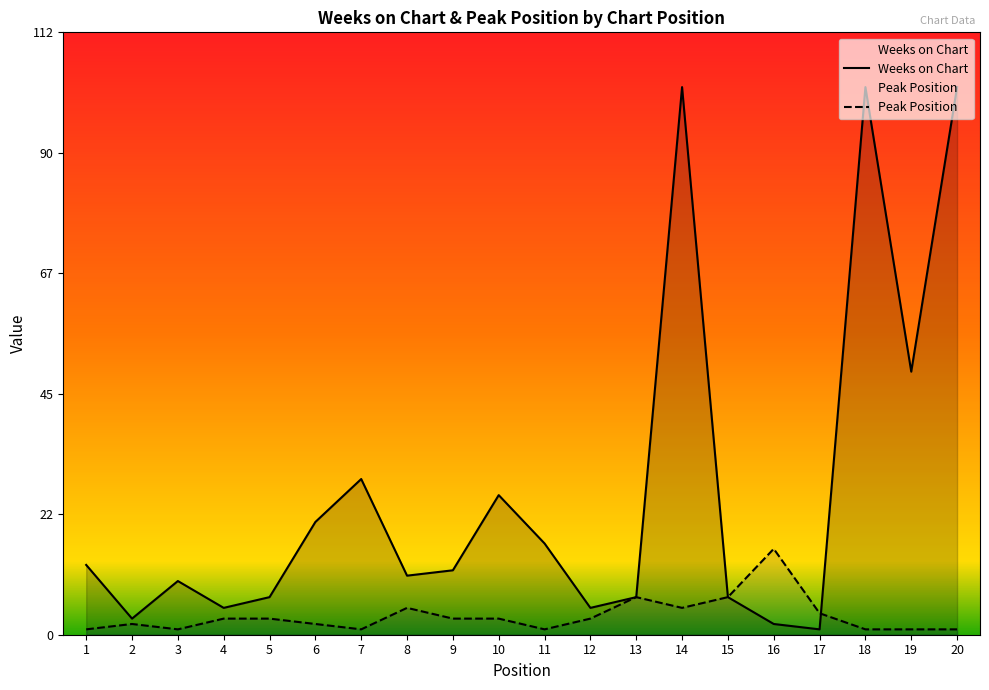

List the series in order of their peak value, highest first.

Weeks on Chart, Peak Position